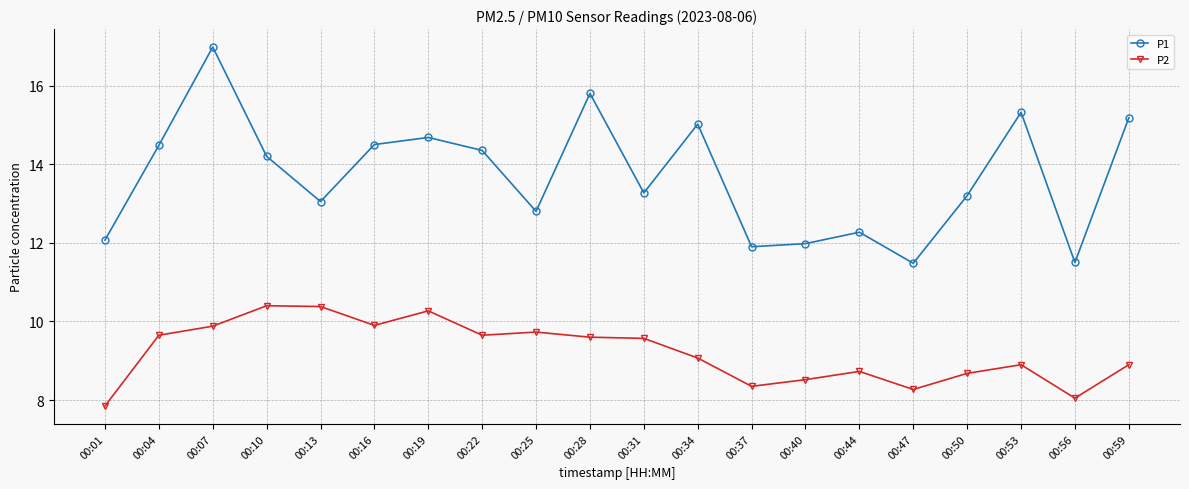

At which category does P1 reach its first local peak?

00:07